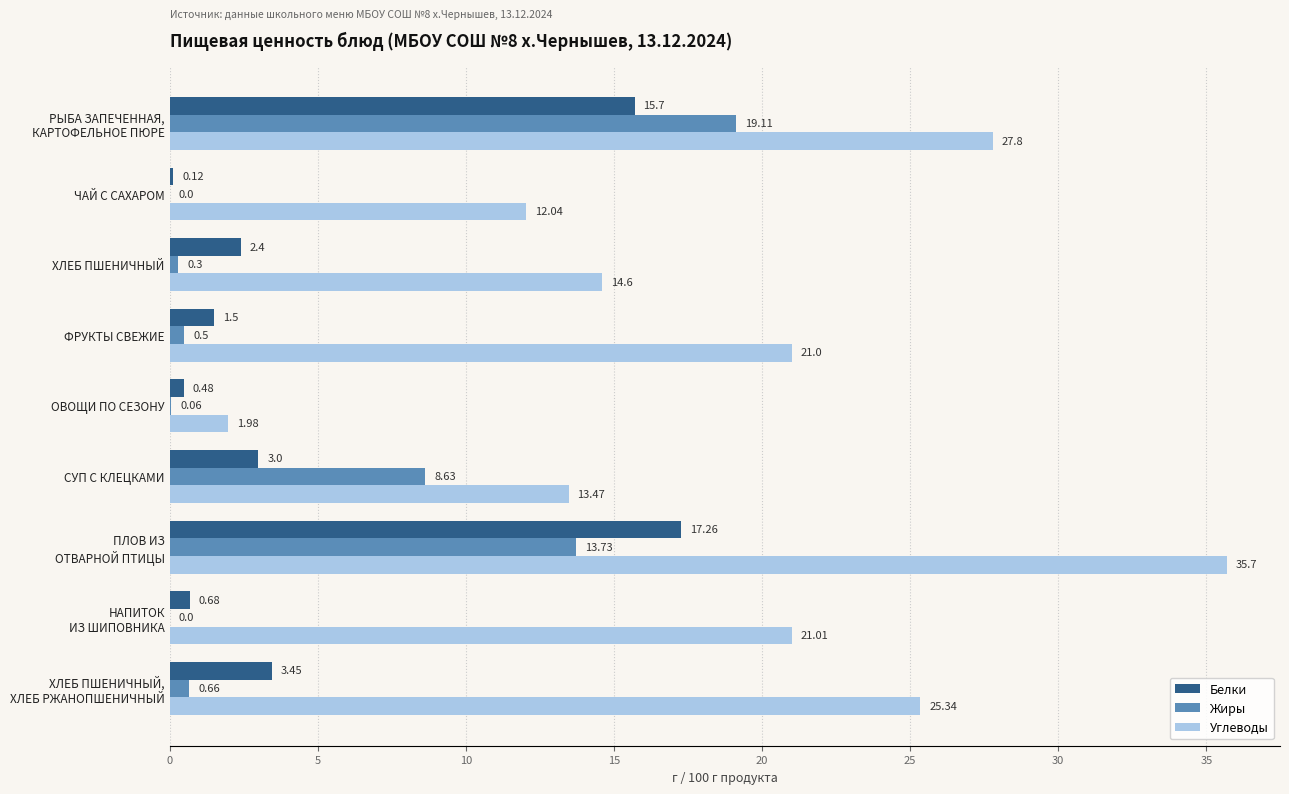

What is the sum of the Углеводы values at СУП С КЛЕЦКАМИ and ФРУКТЫ СВЕЖИЕ?

34.5